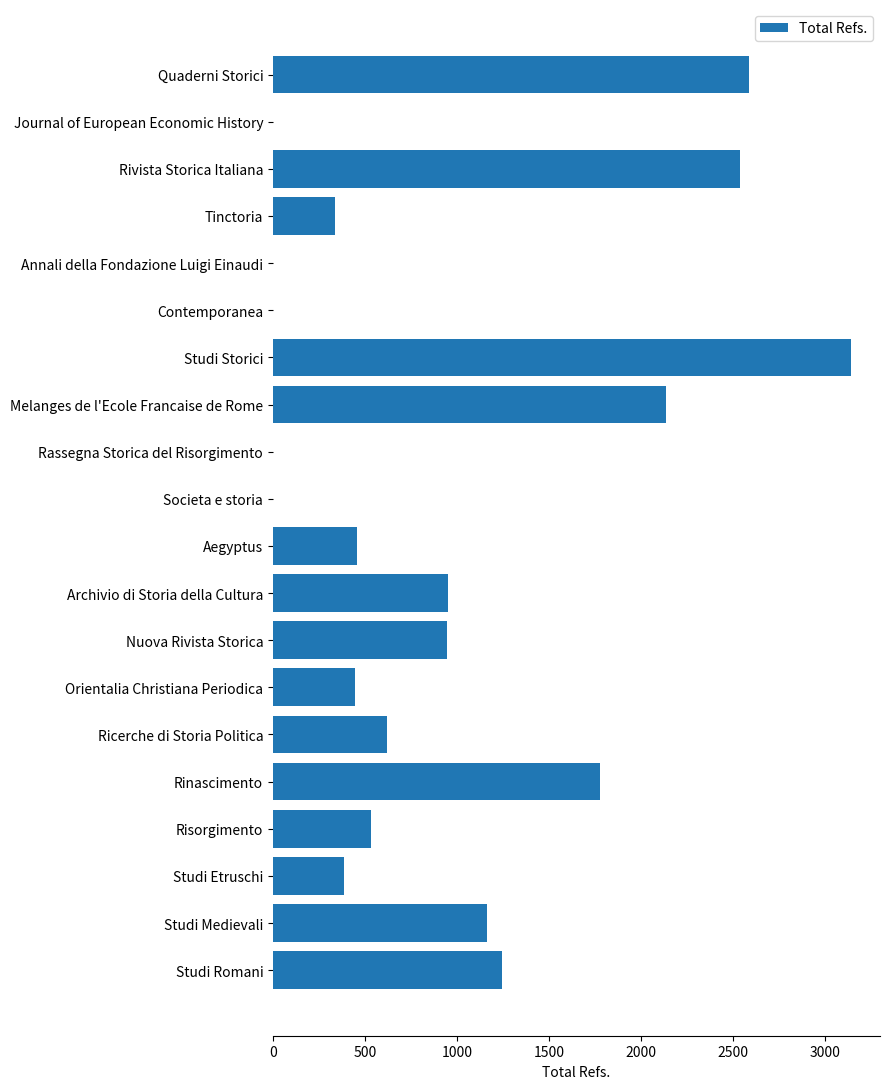

Which has a higher value, Quaderni Storici or Rassegna Storica del Risorgimento?

Quaderni Storici